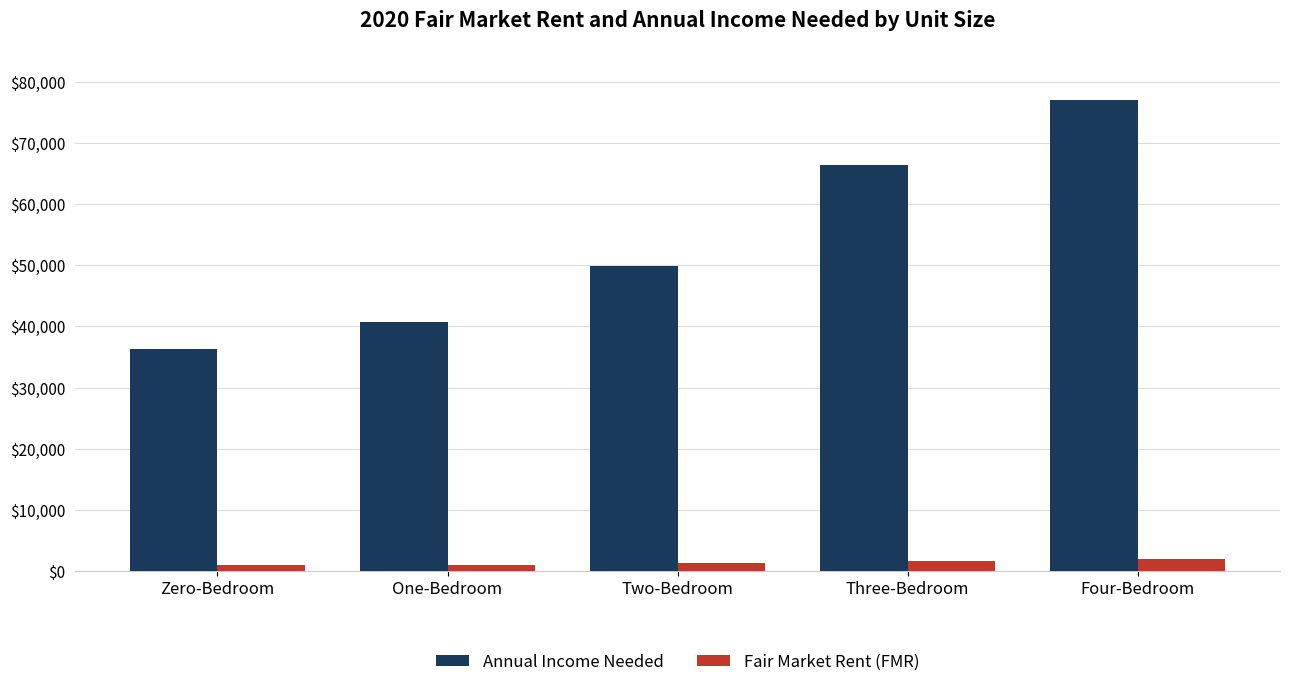

At Four-Bedroom, list the series in order from smallest to largest.

Fair Market Rent (FMR), Annual Income Needed